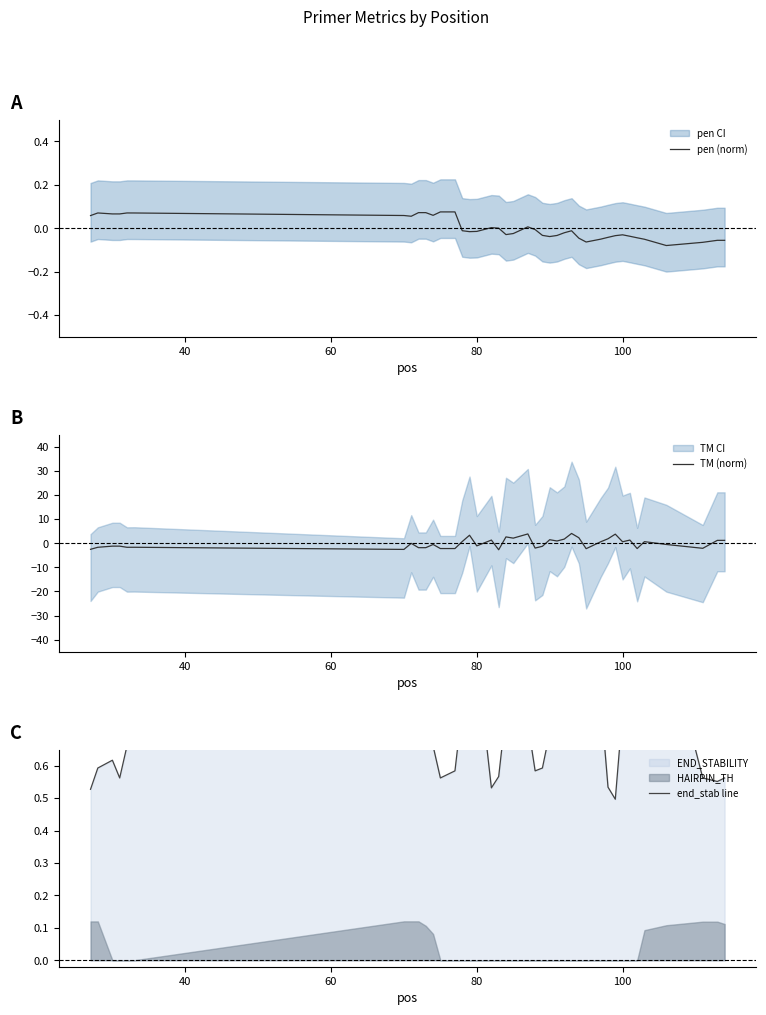

What is the maximum value for TM (norm)?

4.0